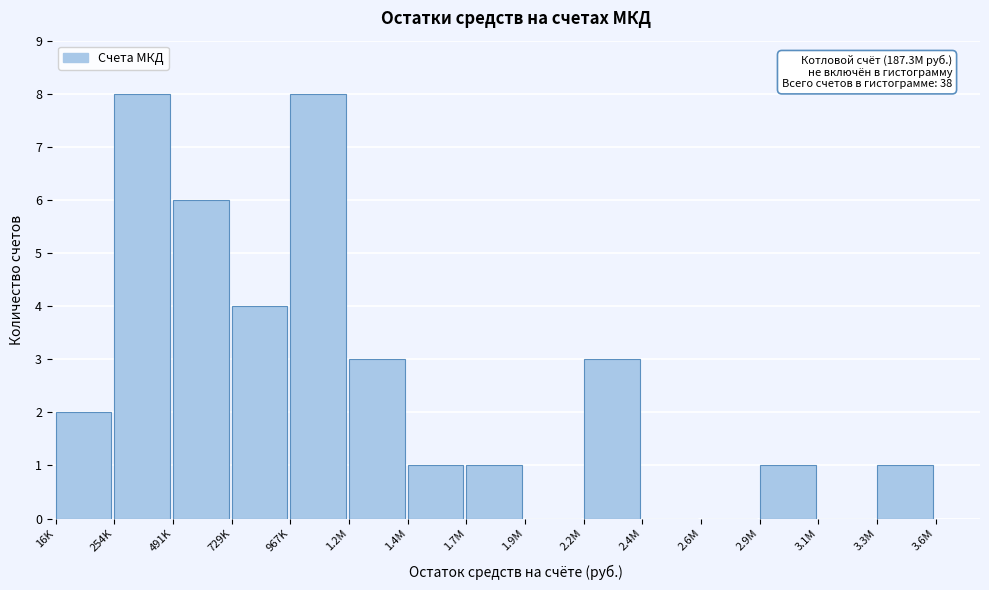

Reading left to right, extract all data points from this chart.

16K=2	254K=8	491K=6	729K=4	967K=8	1.2M=3	1.4M=1	1.7M=1	1.9M=0	2.2M=3	2.4M=0	2.6M=0	2.9M=1	3.1M=0	3.3M=1